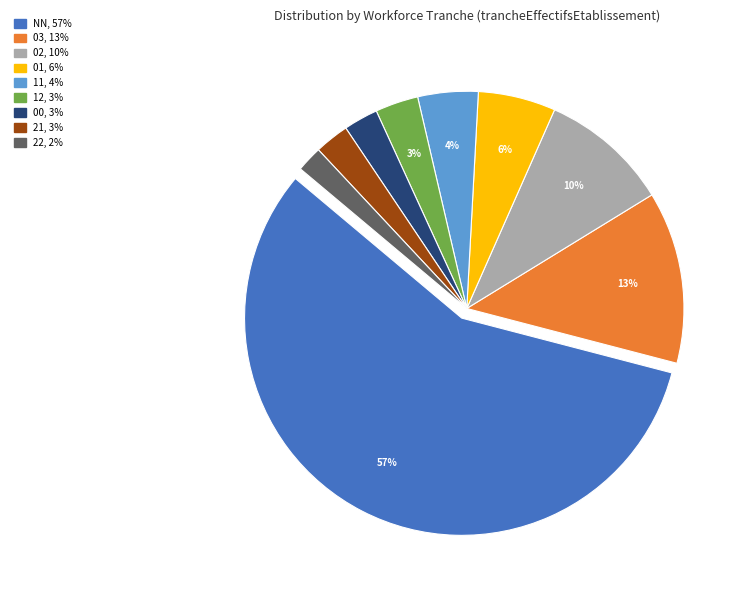

Between 01 and 00, which is larger?

01